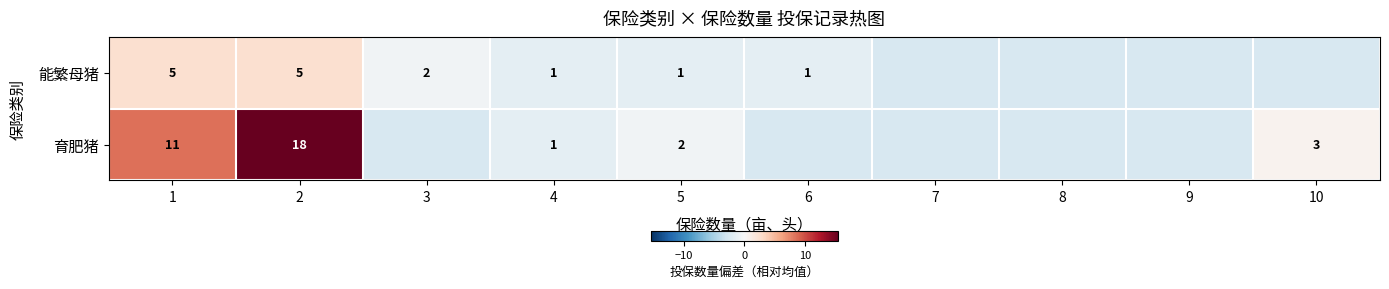

What is the spread (max minus min) of values at 3?

2.0